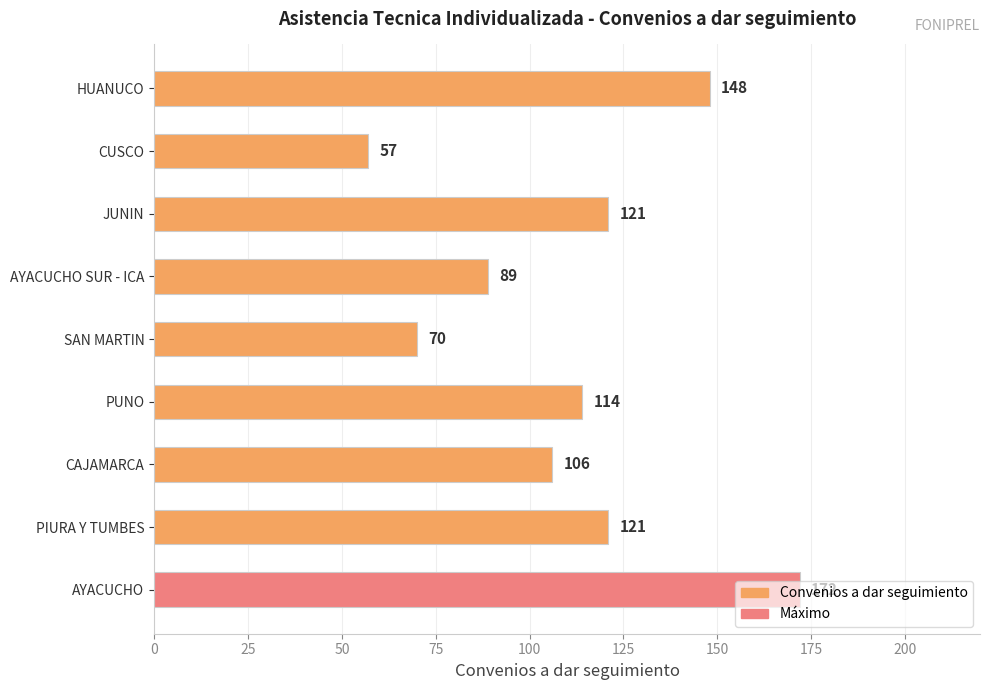

Is it true that the value at HUANUCO is 148?

True